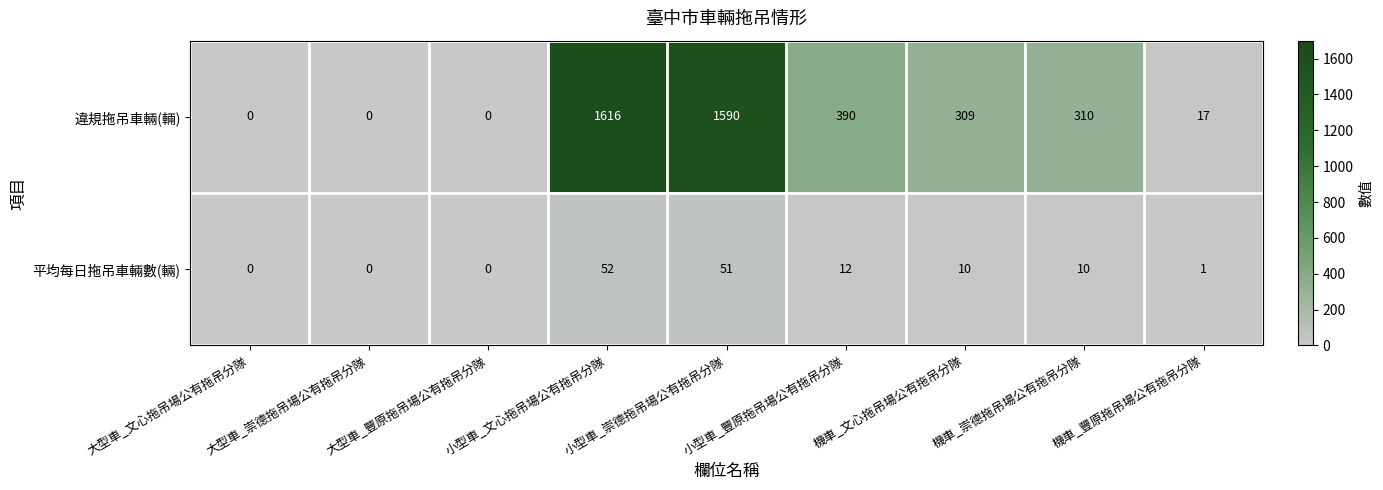

Which series has the largest range (max minus min)?

違規拖吊車輛(輛)